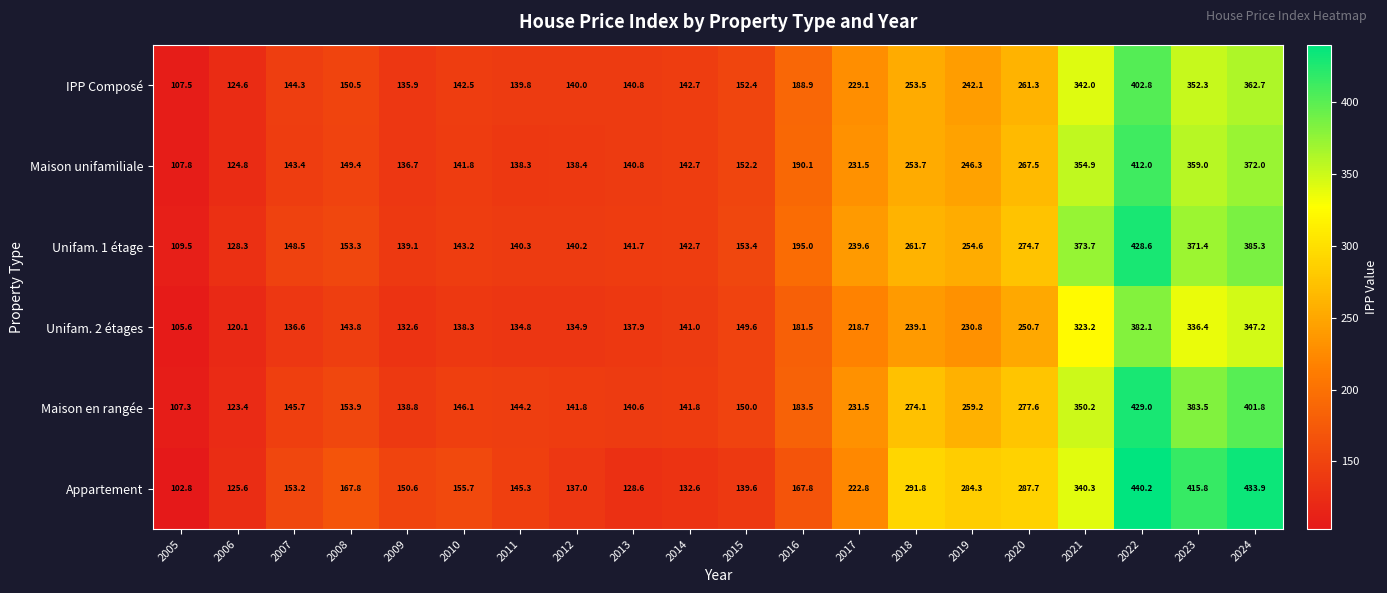

Read the Appartement value at 2018.

291.8